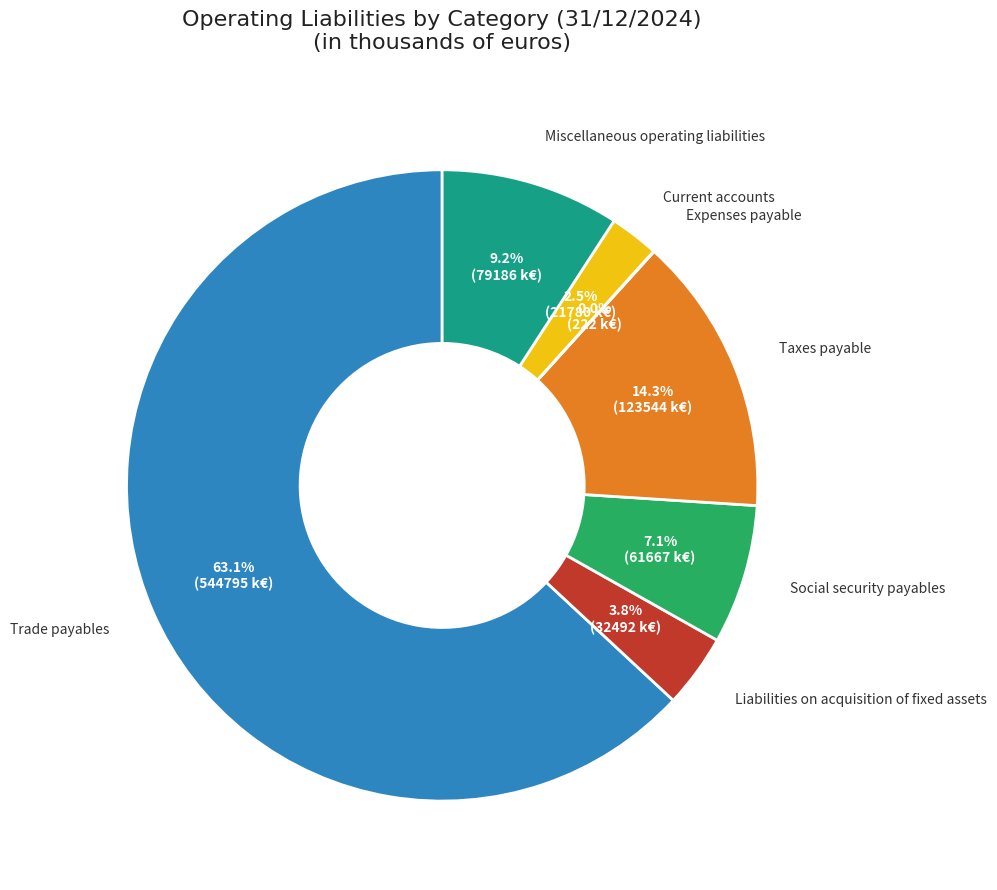

Is there any slice that represents more than half of the pie?

Yes